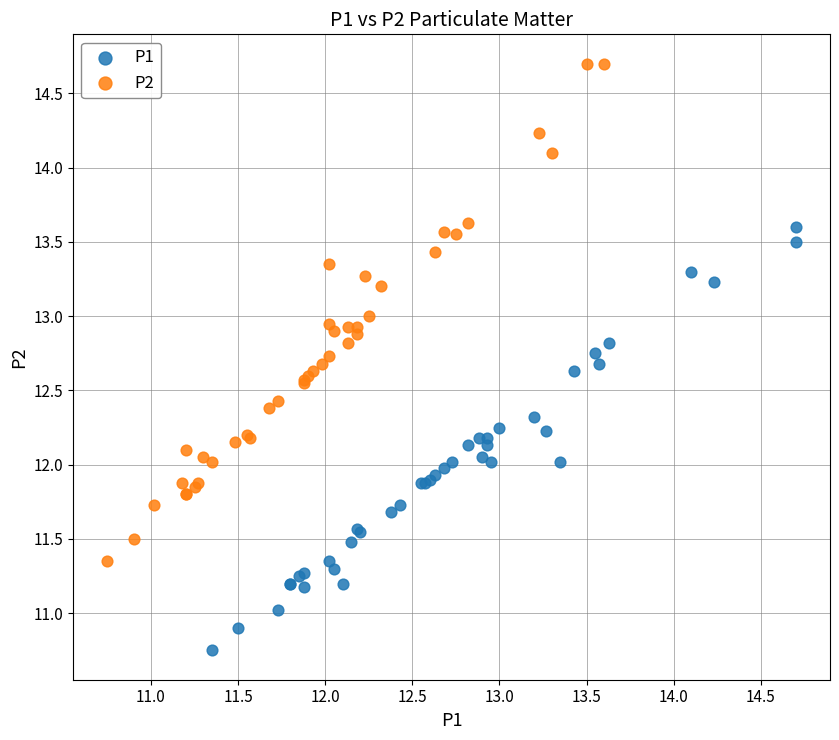

What are all the series names shown in the legend?

P1, P2